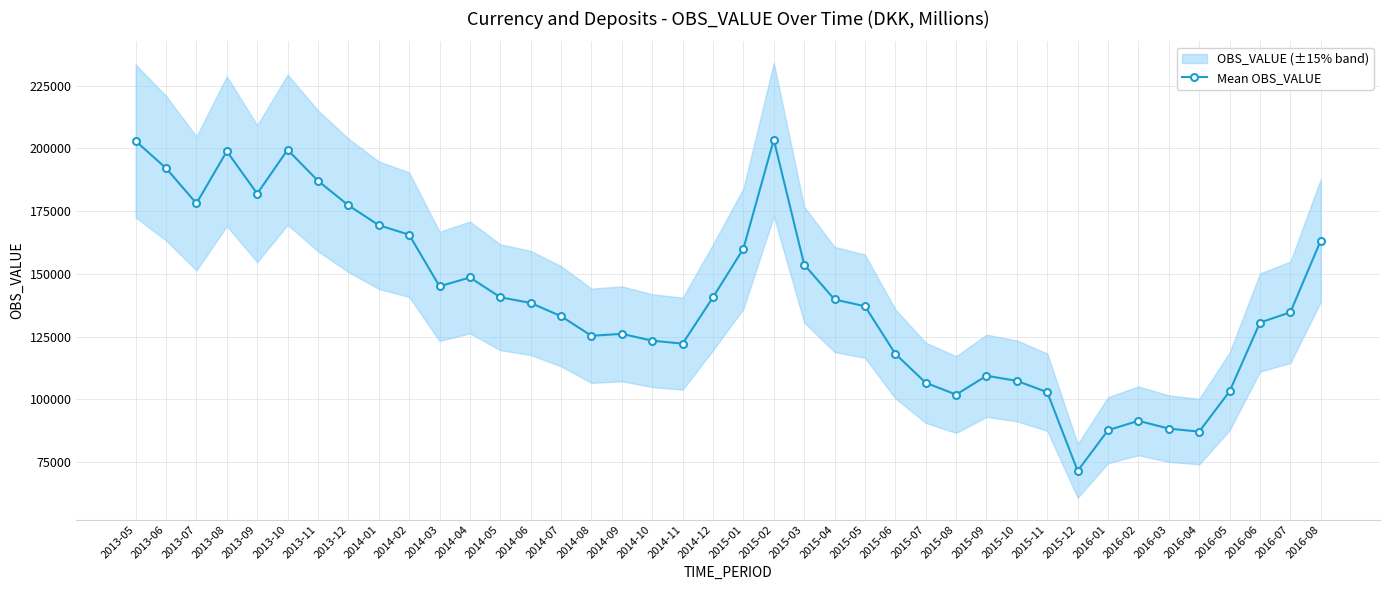

What position from the left is 2014-06?

14